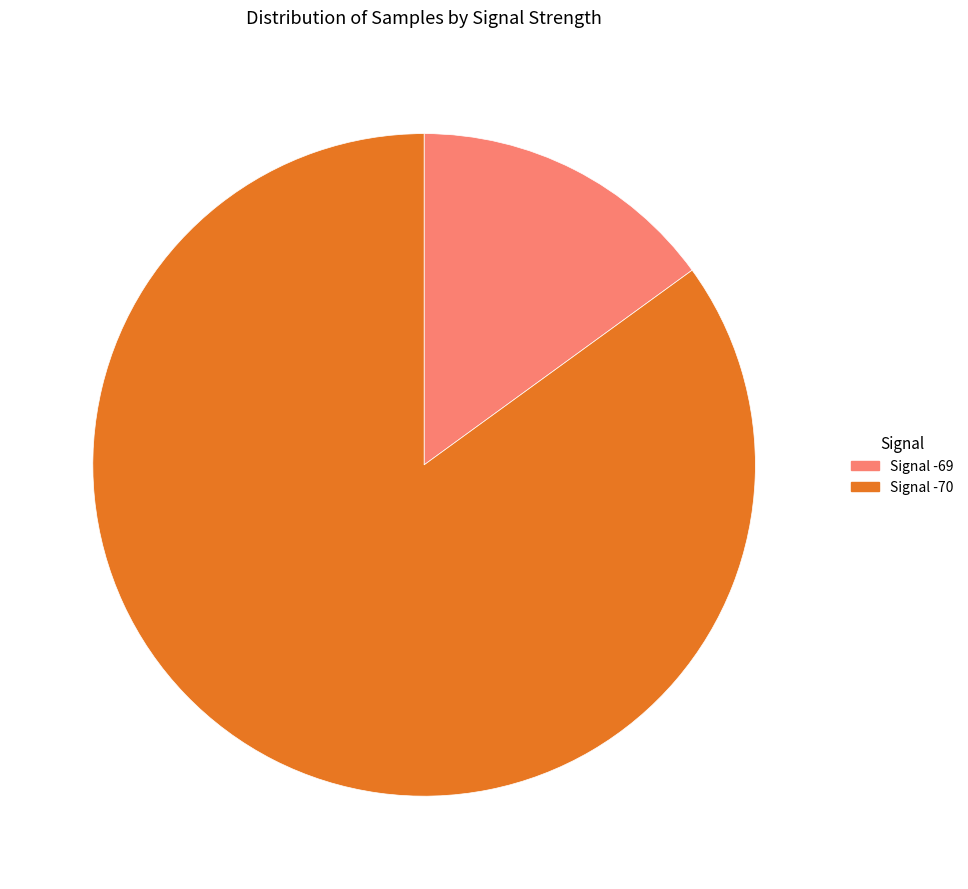

Is there any slice that represents more than half of the pie?

Yes